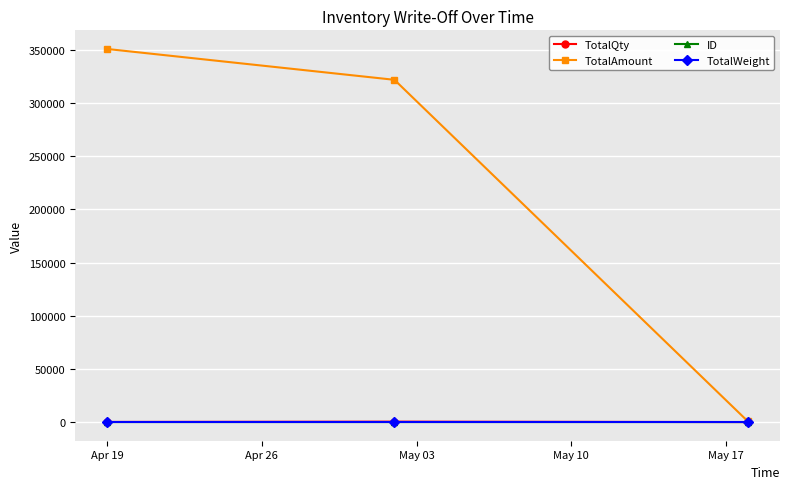

Which series has the largest total across all categories?

TotalAmount